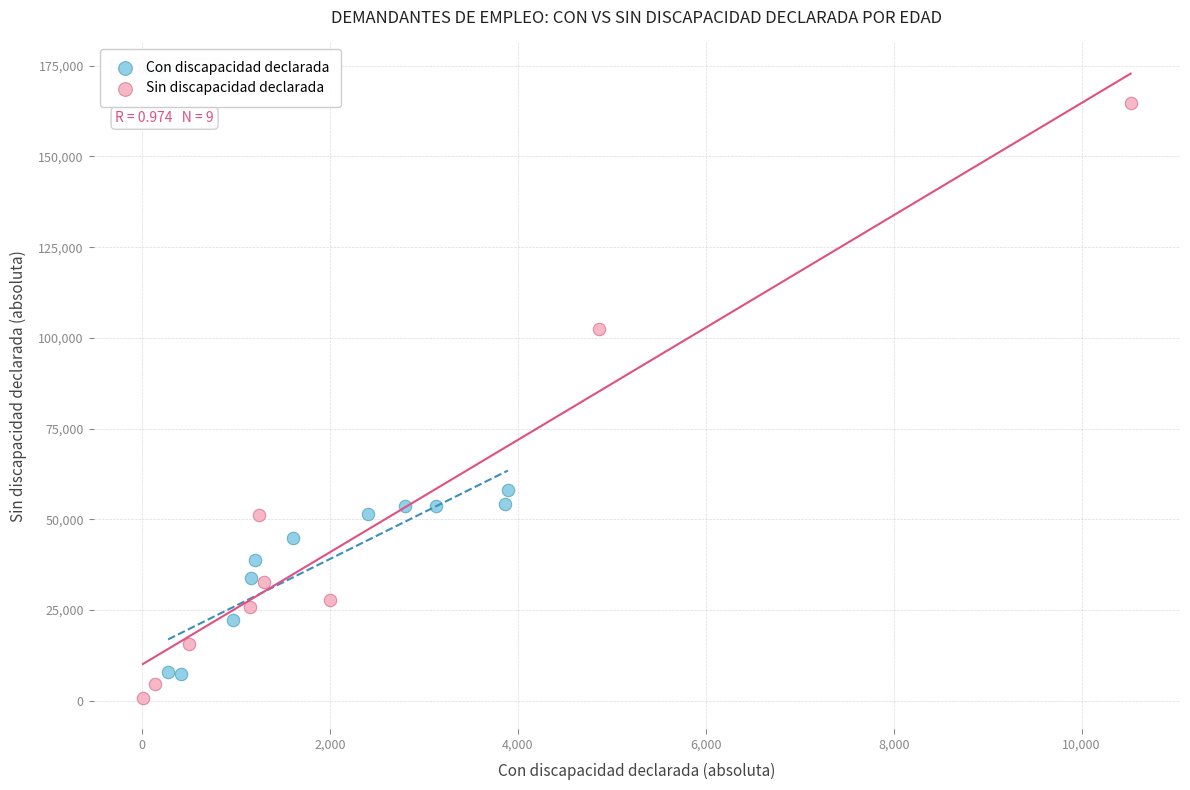

Which series reaches the maximum Y coordinate?

Sin discapacidad declarada